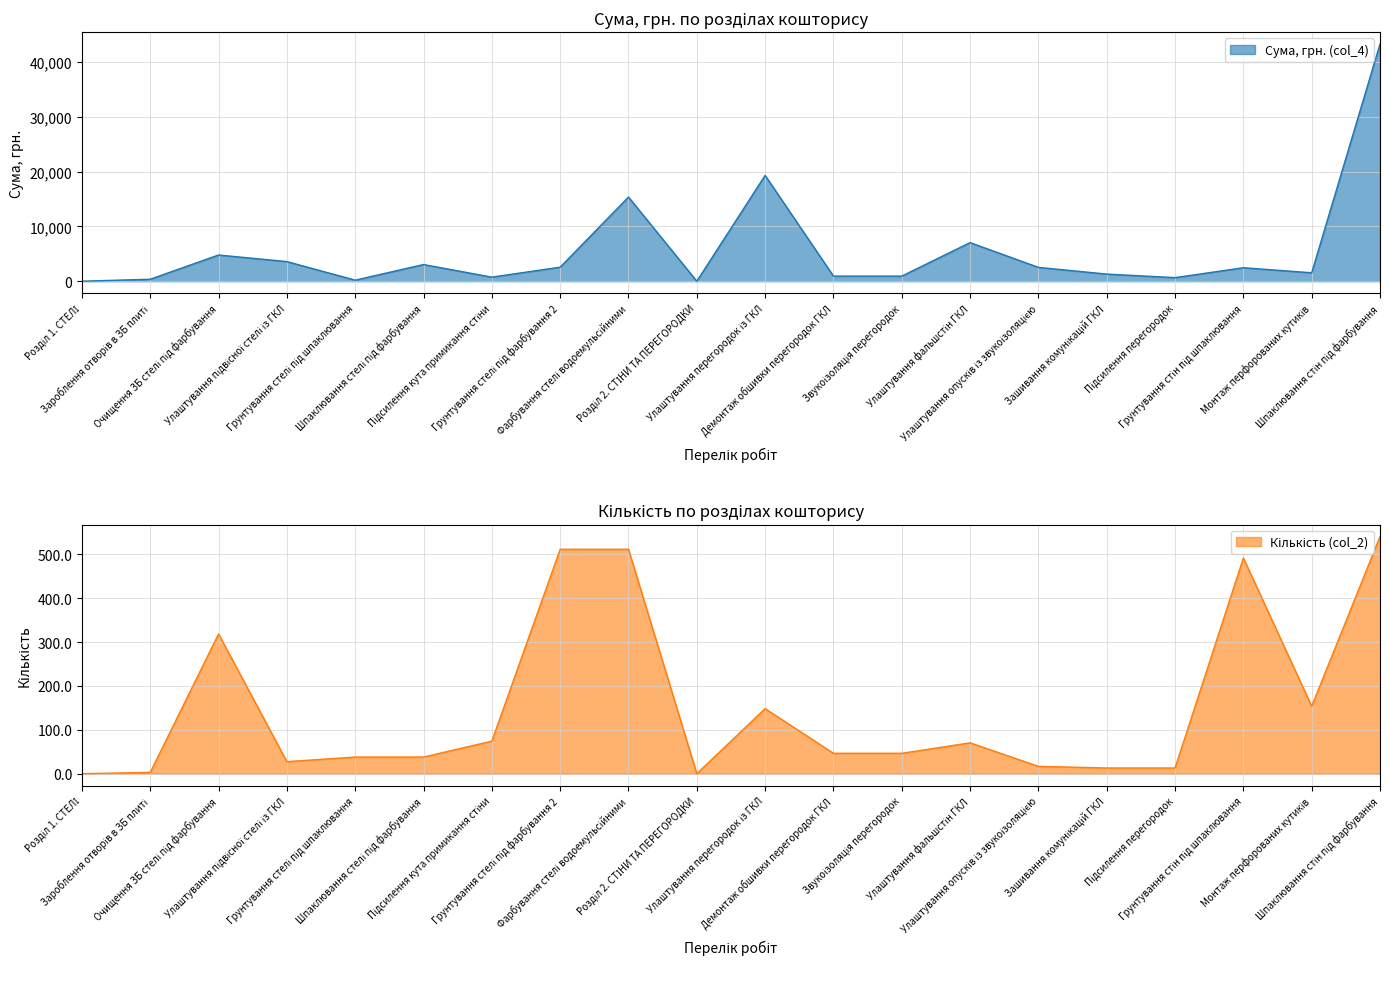

Reading right to left, what are all the values shown in this chart?

Сума, грн. (col_4): 43248.0	1537.0	2458.0	650.0	1300.0	2520.0	7038.0	930.0	930.0	19292.0	0.0	15345.0	2557.5	742.4	3040.0	190.0	3575.0	4777.5	360.0	0.0
Кількість (col_2): 540.6	153.7	491.6	13.0	13.0	16.8	70.4	46.5	46.5	148.4	0.0	511.5	511.5	74.2	38.0	38.0	27.5	318.5	3.0	0.0